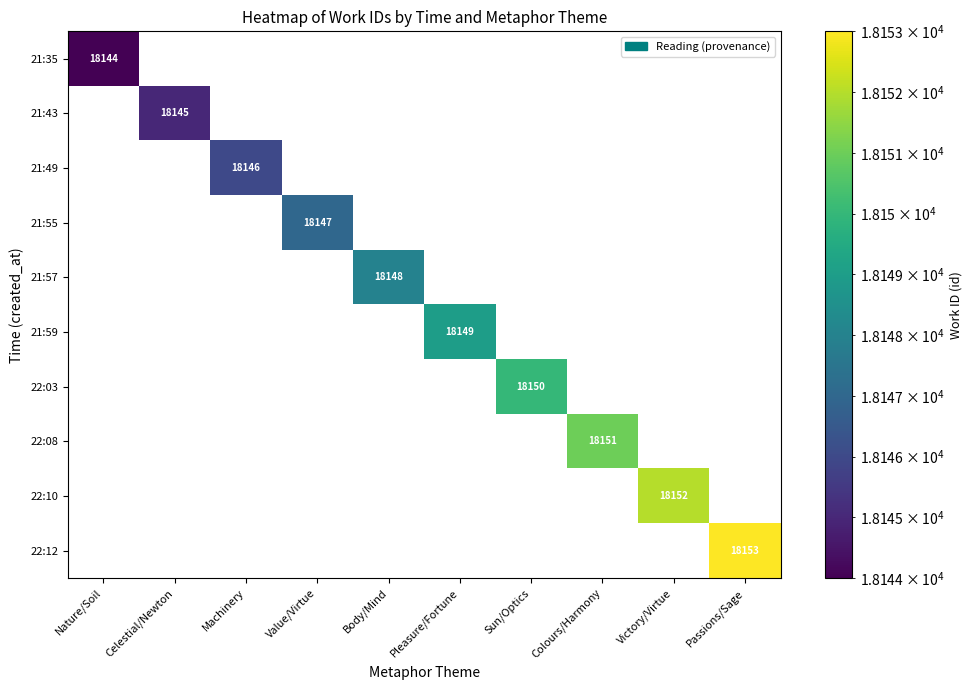

The value of 21:49 at Machinery is 31087. True or false?

False